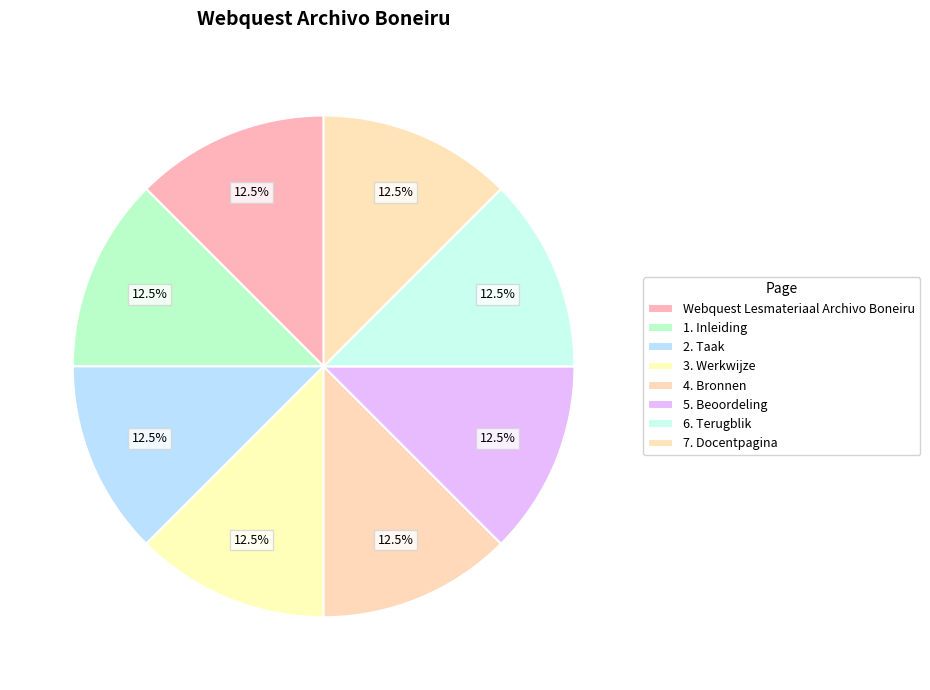

How many segments does this pie chart have?

8